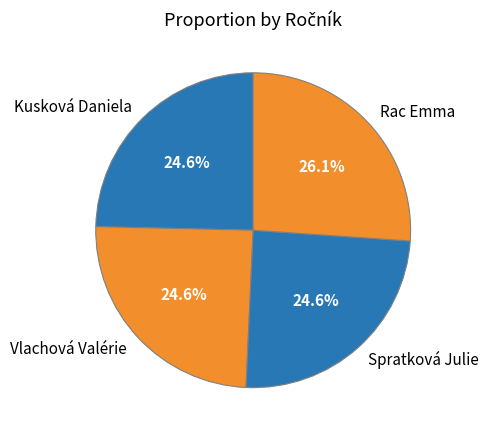

To the nearest percent, what portion does Kusková Daniela represent?

25%